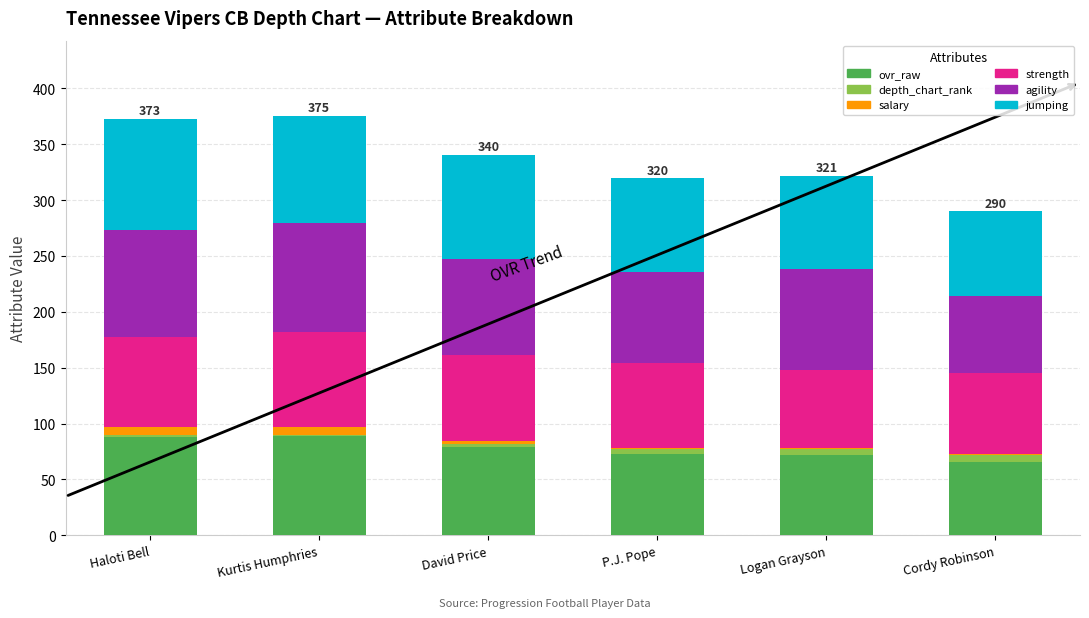

What is the highest value of the ovr_raw series?

89.0